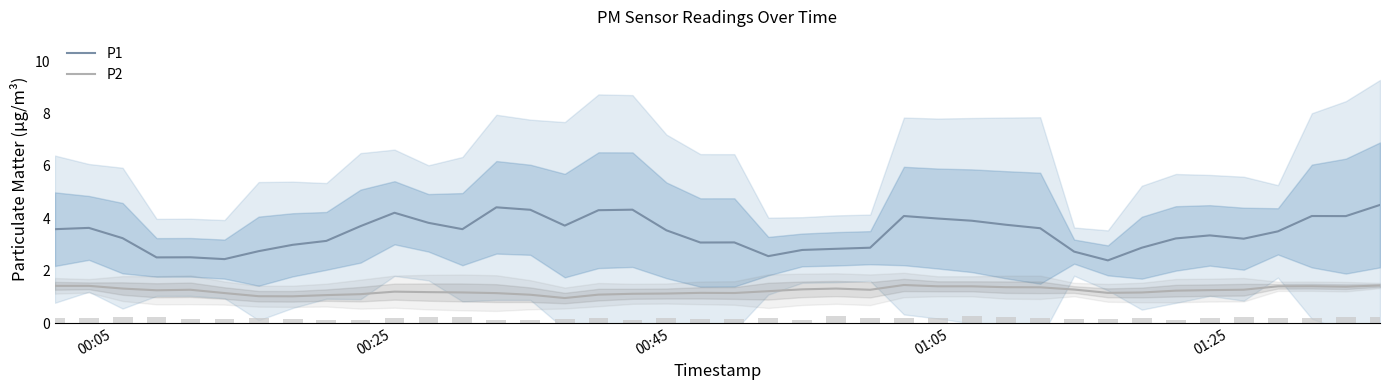

True or false: P2 and P1 intersect in this chart.

False